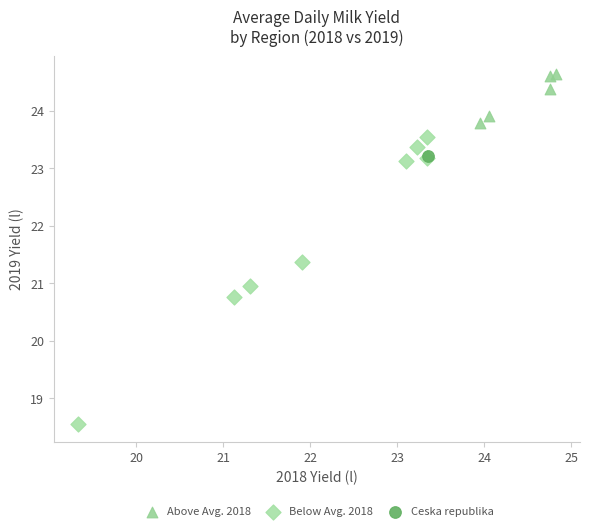

What are all the series names shown in the legend?

Above Avg. 2018, Below Avg. 2018, Ceska republika